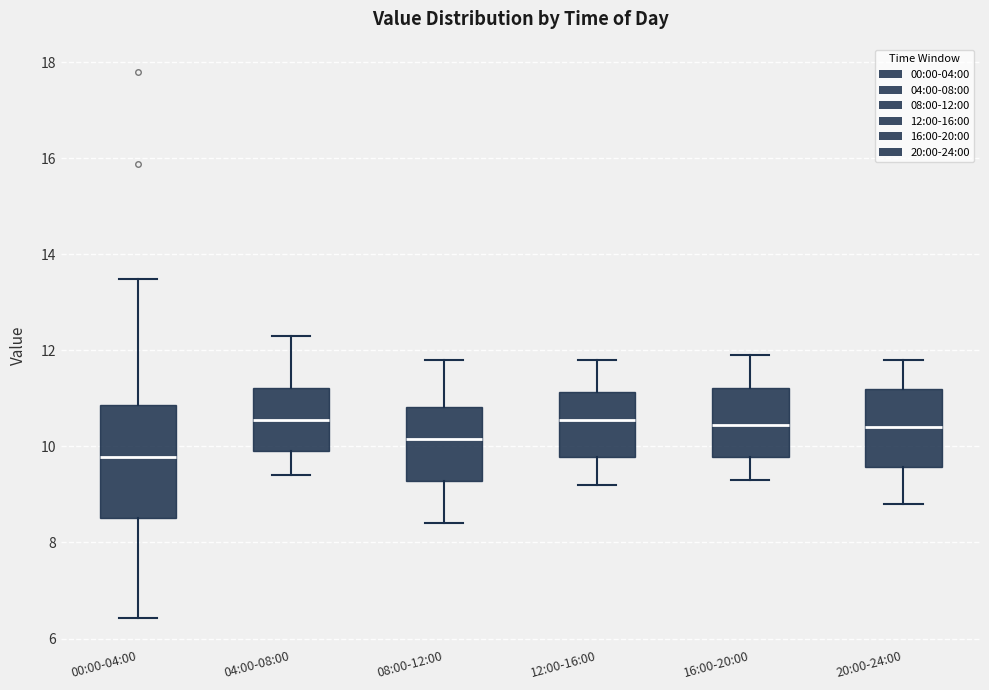

Where does the lower whisker of the box for 08:00-12:00 end on the y-axis? The values are not printed on the chart, so give them approximately, as read against the axis.

8.4